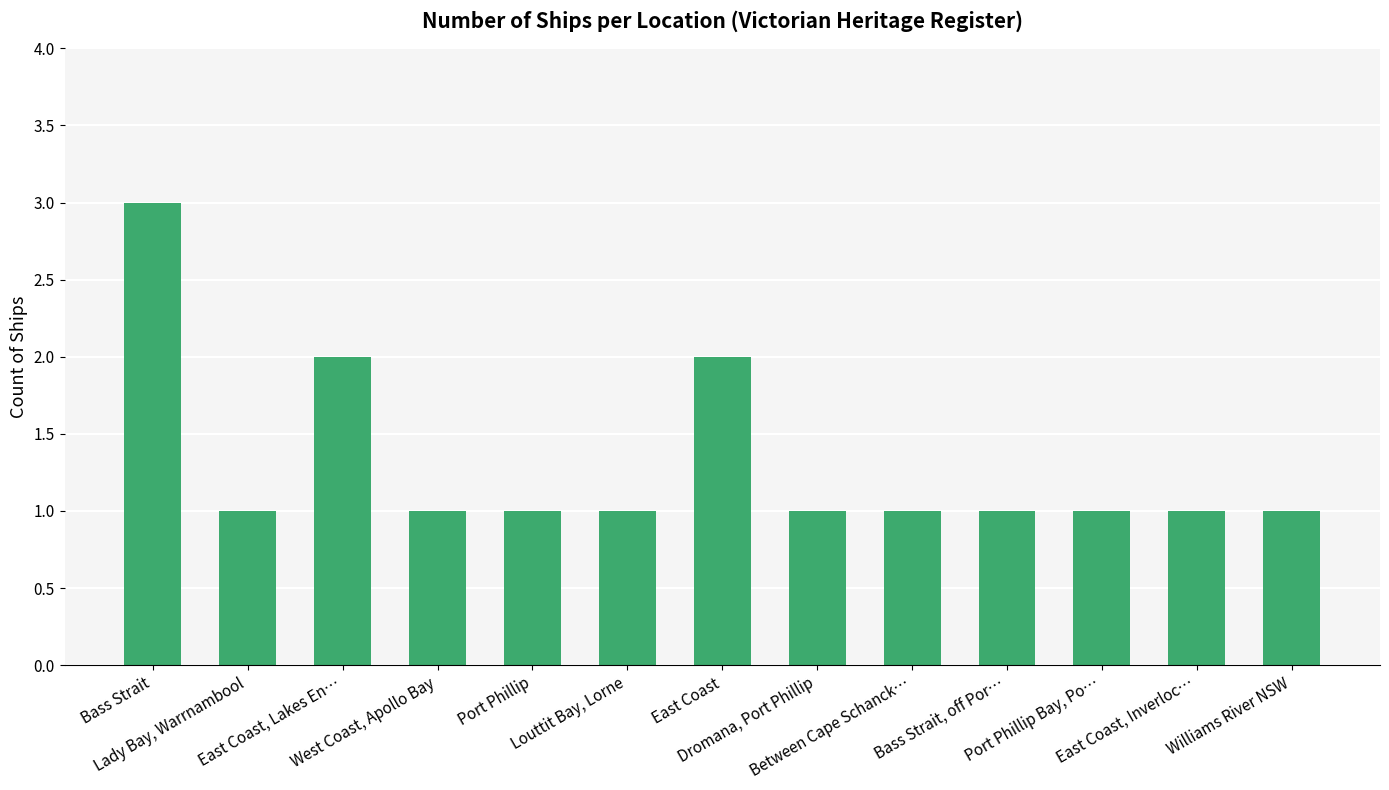

What is the sum of the values at Lady Bay, Warrnambool and Port Phillip?

2